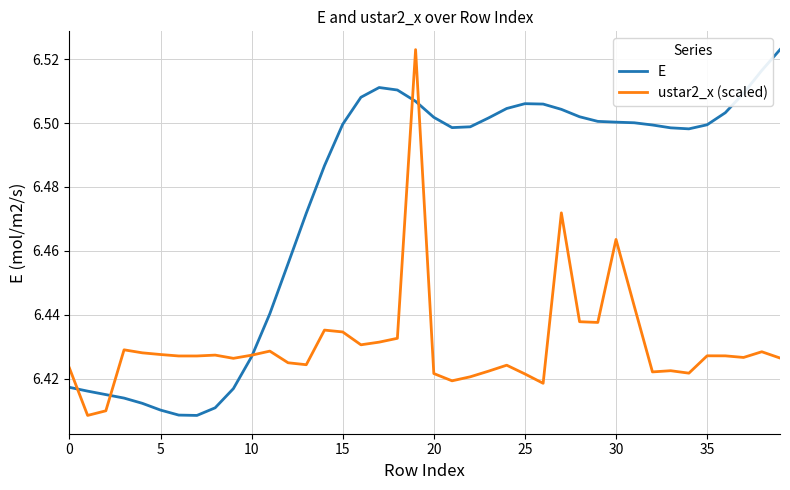

List the series in order of their overall mean, lowest first.

ustar2_x (scaled), E